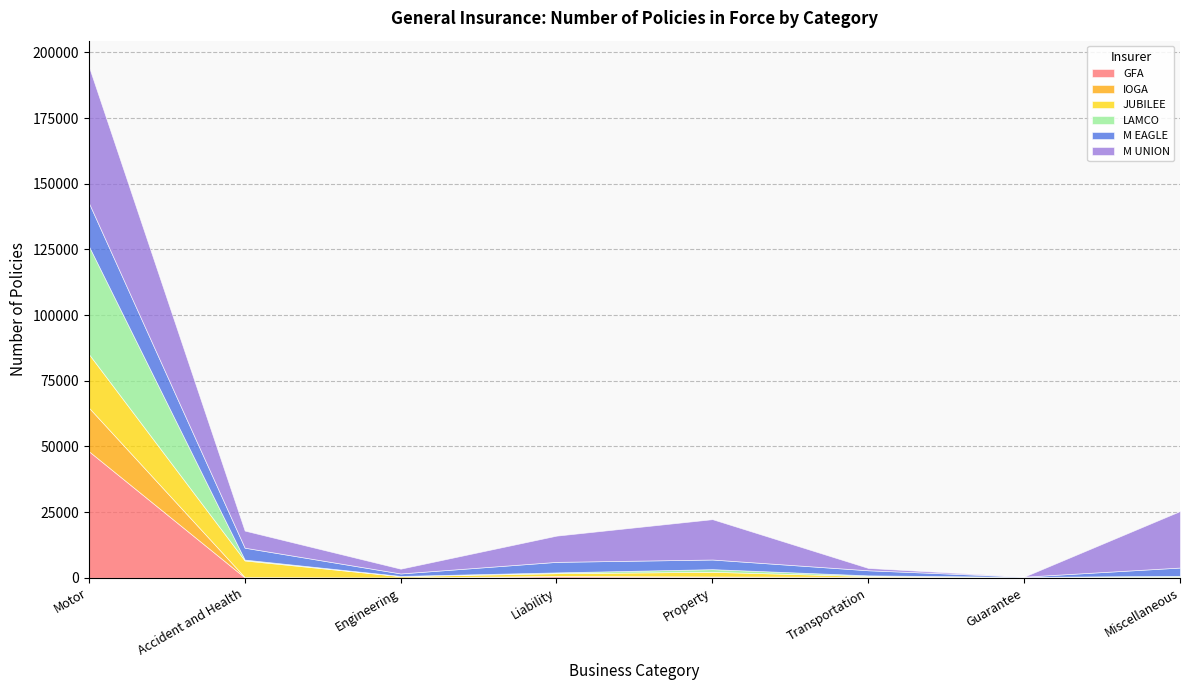

After their last crossing, which series has the higher values: M UNION or IOGA?

M UNION